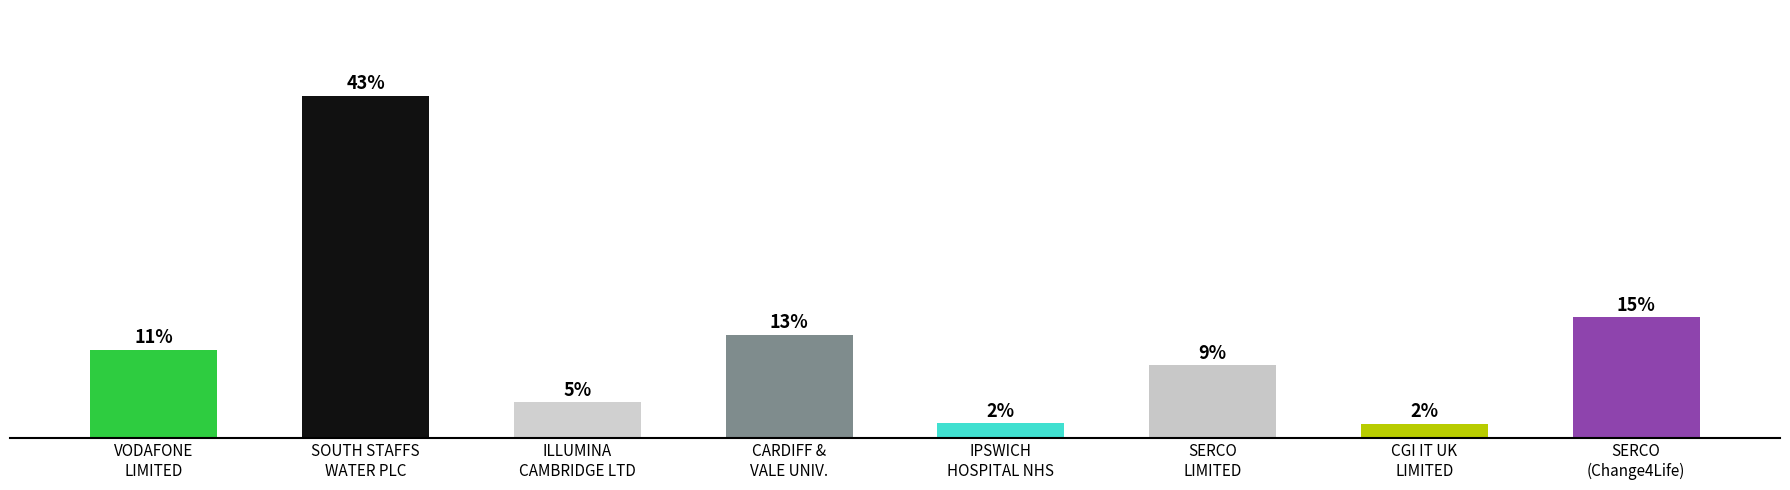

Which has a higher value, SERCO
LIMITED or ILLUMINA
CAMBRIDGE LTD?

SERCO
LIMITED